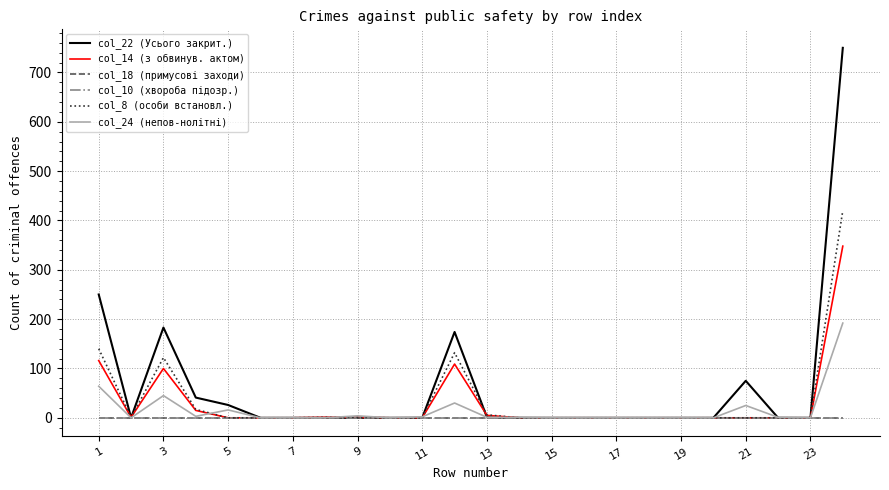

Is this an area chart (filled region under the line)?

No